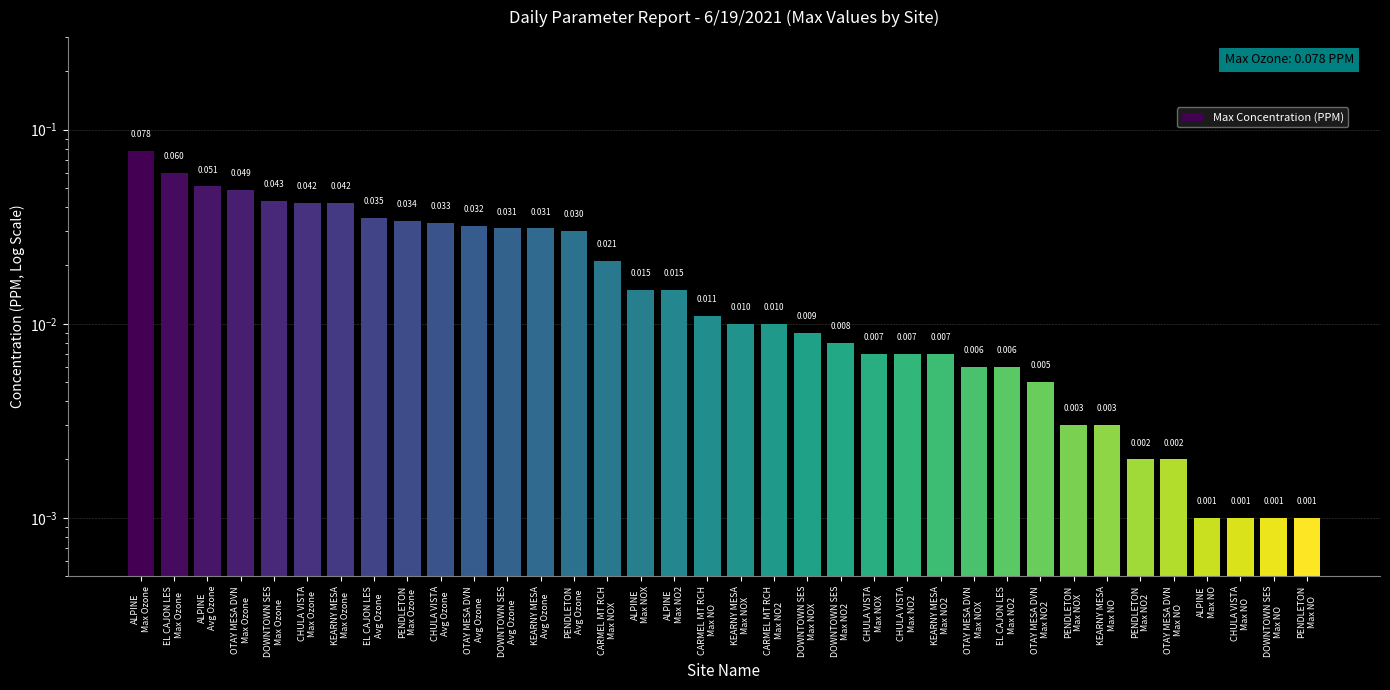

Rank the categories by value from lowest to highest.

ALPINE
Max NO, CHULA VISTA
Max NO, DOWNTOWN SES
Max NO, PENDLETON
Max NO, PENDLETON
Max NO2, OTAY MESA DVN
Max NO, PENDLETON
Max NOX, KEARNY MESA
Max NO, OTAY MESA DVN
Max NO2, OTAY MESA DVN
Max NOX, EL CAJON LES
Max NO2, CHULA VISTA
Max NOX, CHULA VISTA
Max NO2, KEARNY MESA
Max NO2, DOWNTOWN SES
Max NO2, DOWNTOWN SES
Max NOX, KEARNY MESA
Max NOX, CARMEL MT RCH
Max NO2, CARMEL MT RCH
Max NO, ALPINE
Max NOX, ALPINE
Max NO2, CARMEL MT RCH
Max NOX, PENDLETON
Avg Ozone, DOWNTOWN SES
Avg Ozone, KEARNY MESA
Avg Ozone, OTAY MESA DVN
Avg Ozone, CHULA VISTA
Avg Ozone, PENDLETON
Max Ozone, EL CAJON LES
Avg Ozone, CHULA VISTA
Max Ozone, KEARNY MESA
Max Ozone, DOWNTOWN SES
Max Ozone, OTAY MESA DVN
Max Ozone, ALPINE
Avg Ozone, EL CAJON LES
Max Ozone, ALPINE
Max Ozone